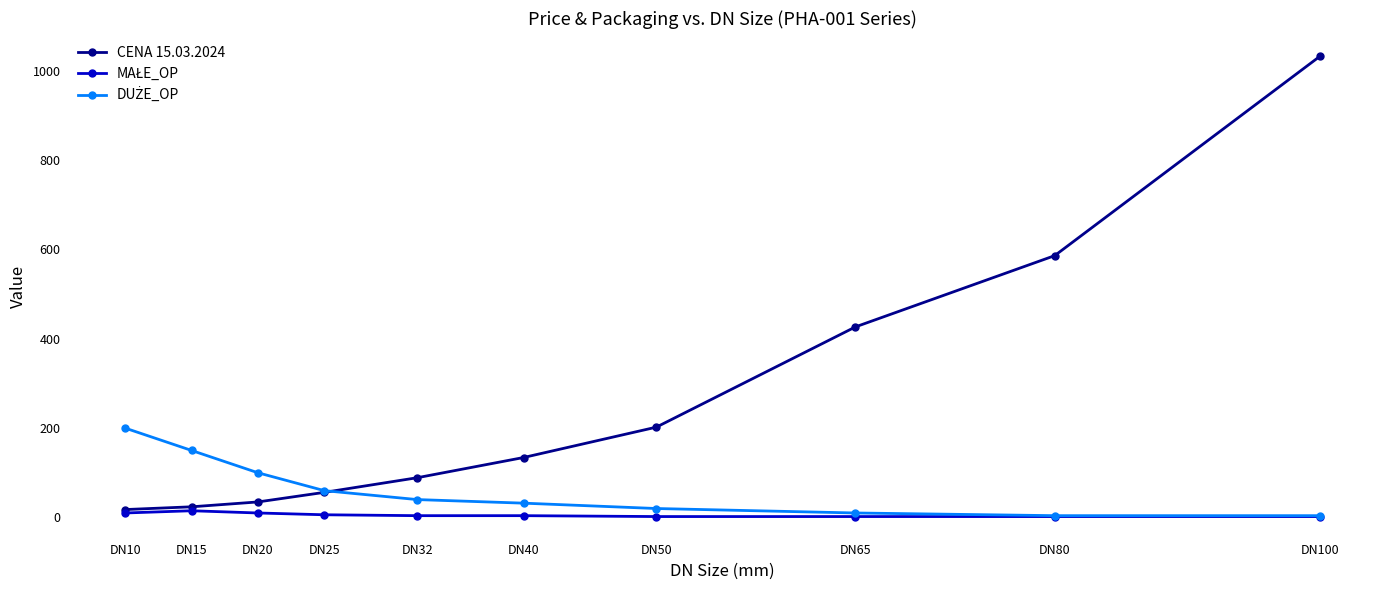

What is the value of the CENA 15.03.2024 point at the 8th from the left?

426.6